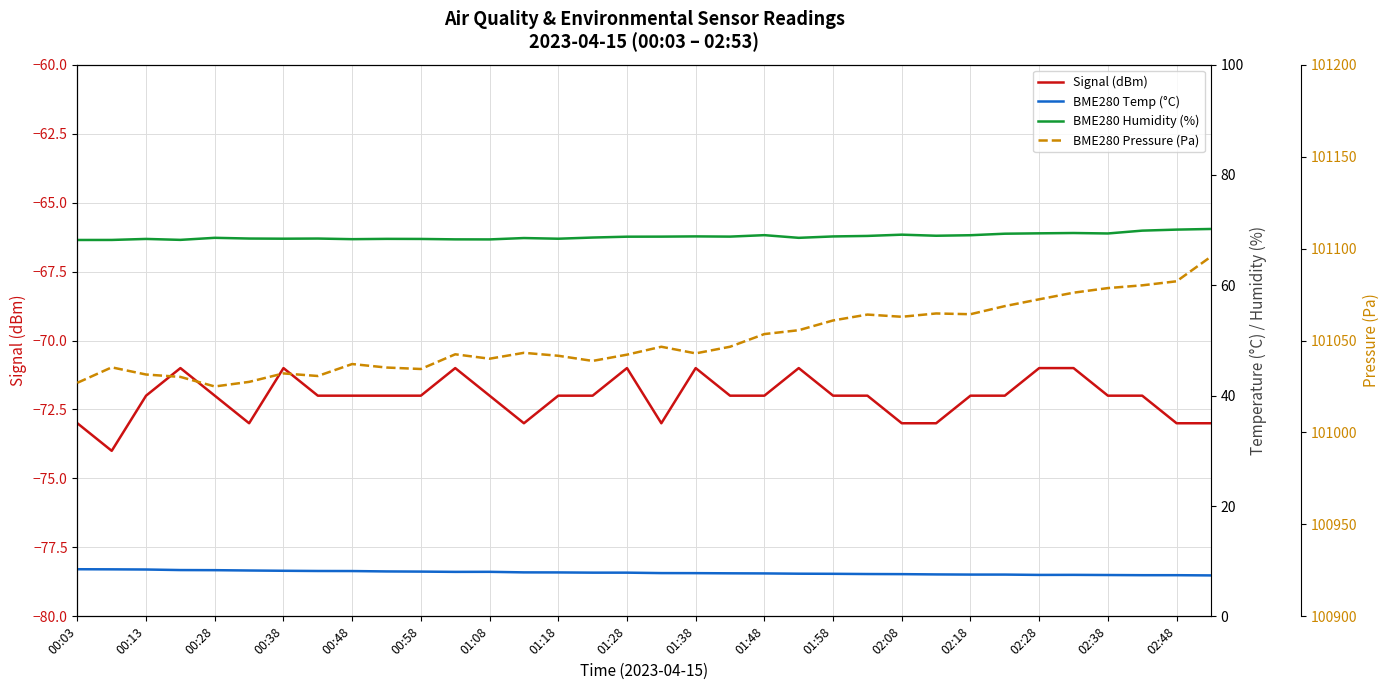

True or false: Signal (dBm) has a value of -115 at 00:48.

False